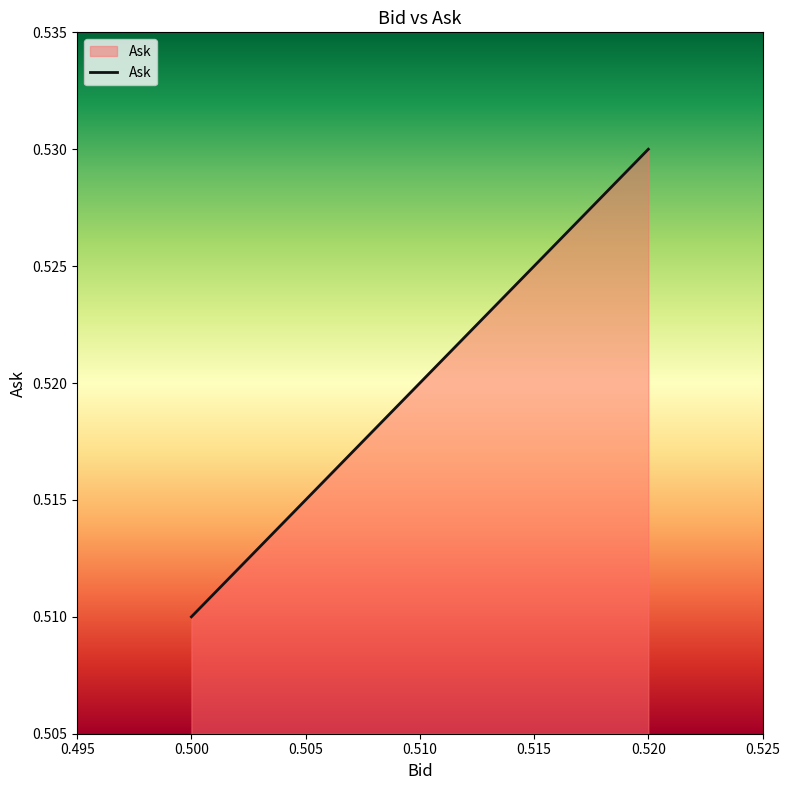

Rank the categories by value from lowest to highest.

0.500, 0.510, 0.520